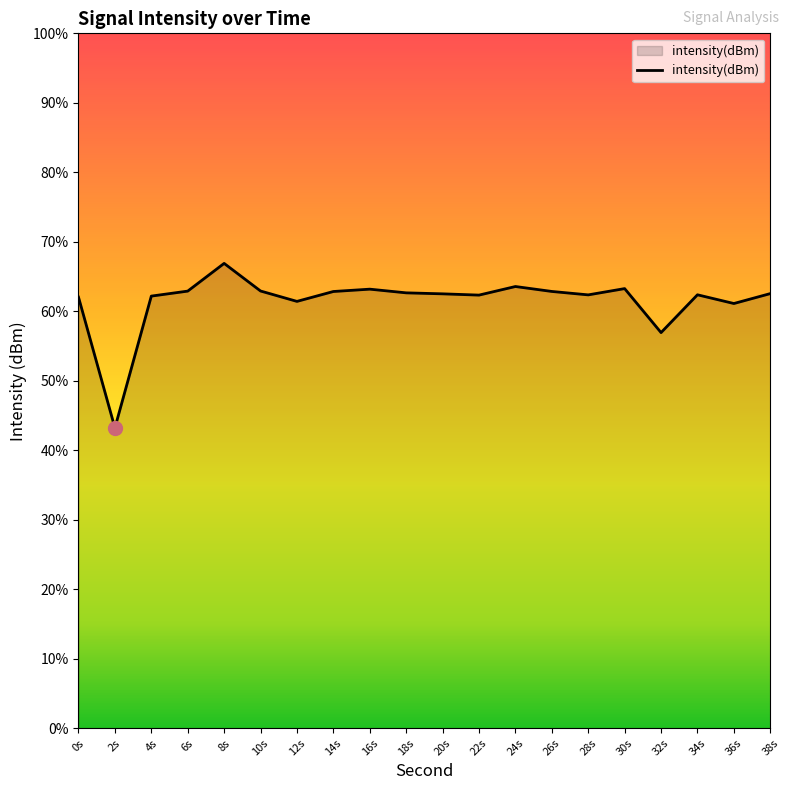

Rank the categories by value from lowest to highest.

2s, 32s, 36s, 12s, 0s, 4s, 22s, 28s, 34s, 20s, 38s, 18s, 14s, 26s, 6s, 10s, 16s, 30s, 24s, 8s